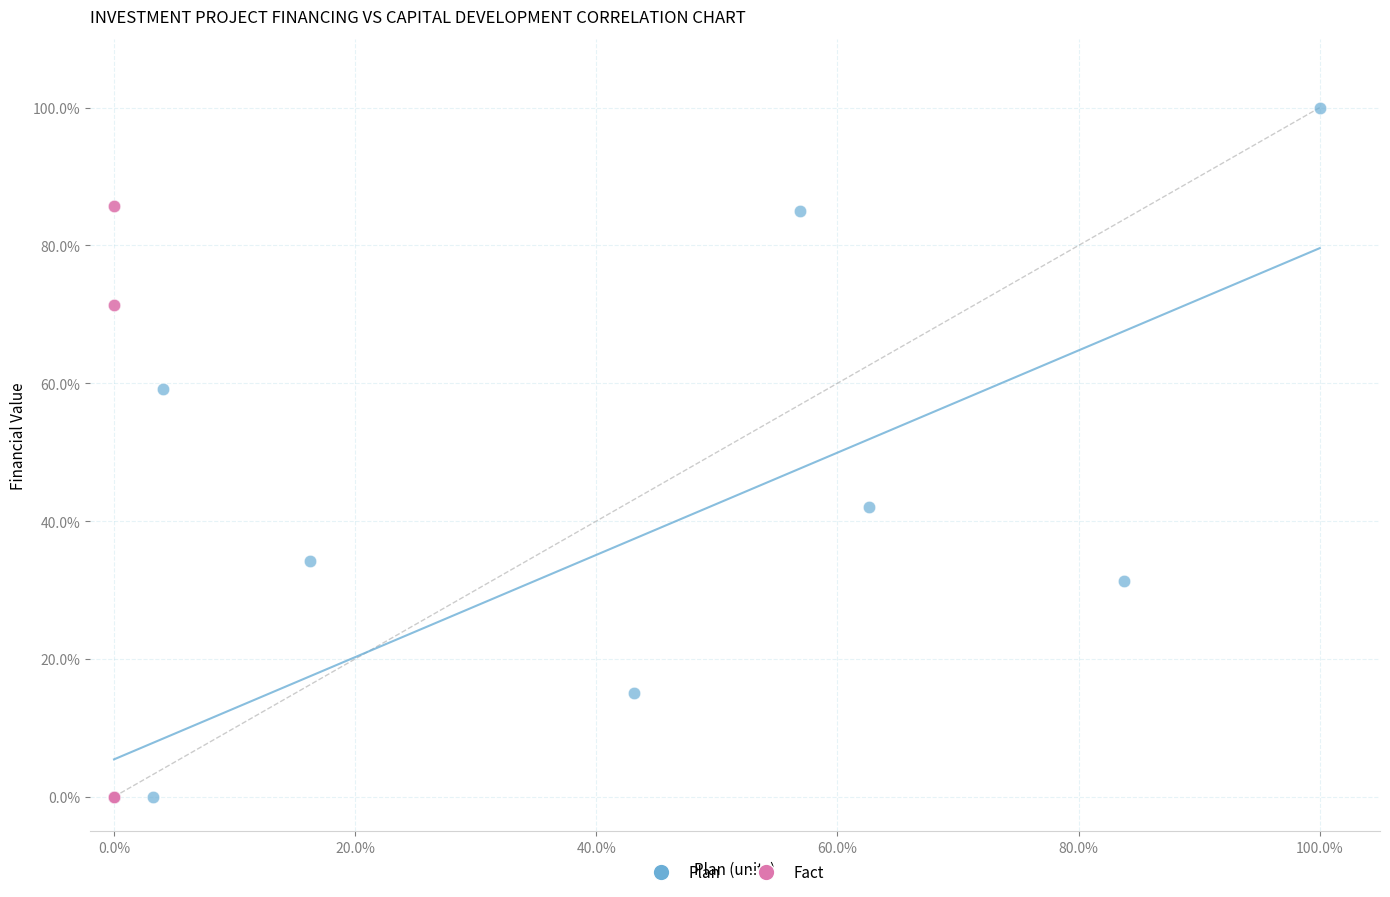

What are all the series names shown in the legend?

Plan, Fact